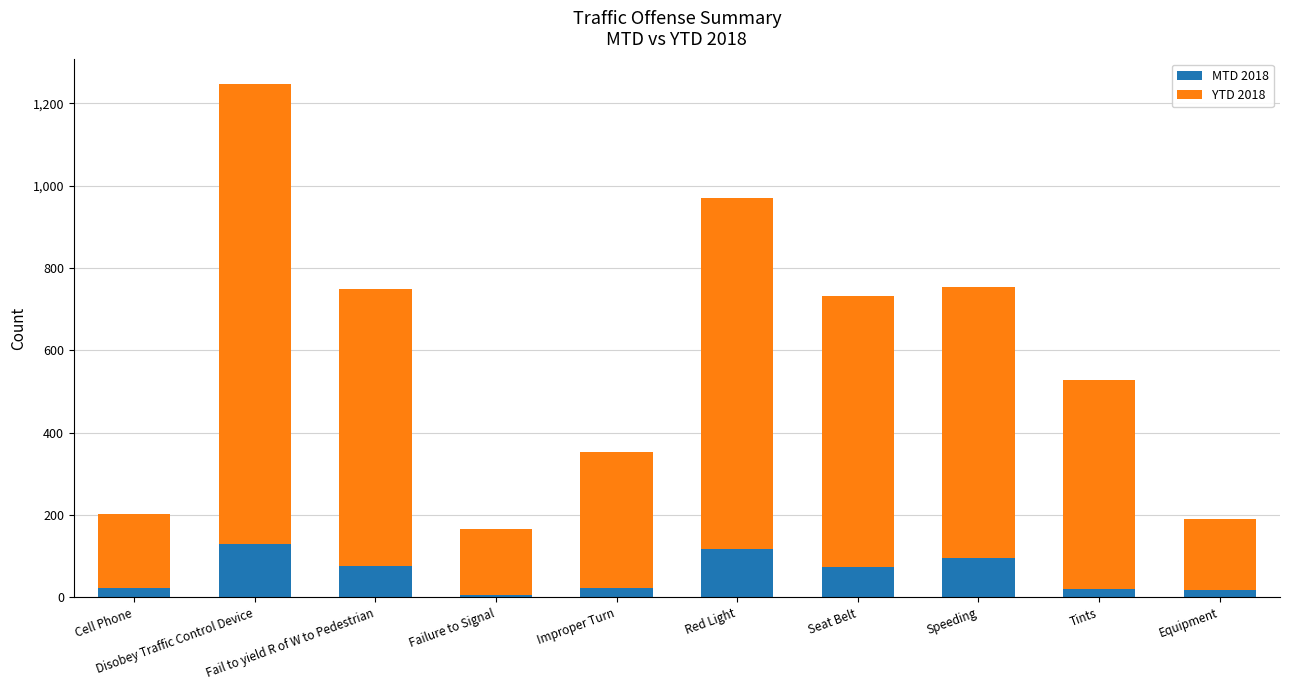

What is the average value of the MTD 2018 series?

58